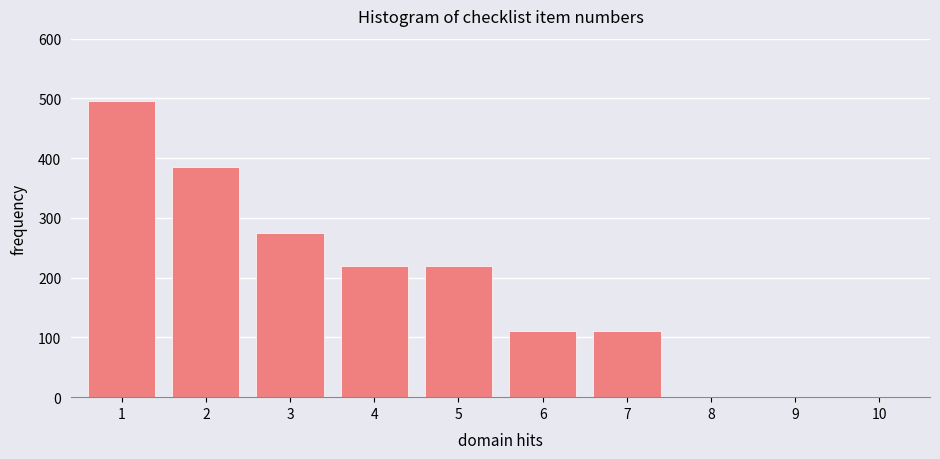

Reading left to right, transcribe all the data shown in this chart.

1=495	2=385	3=275	4=220	5=220	6=110	7=110	8=0	9=0	10=0